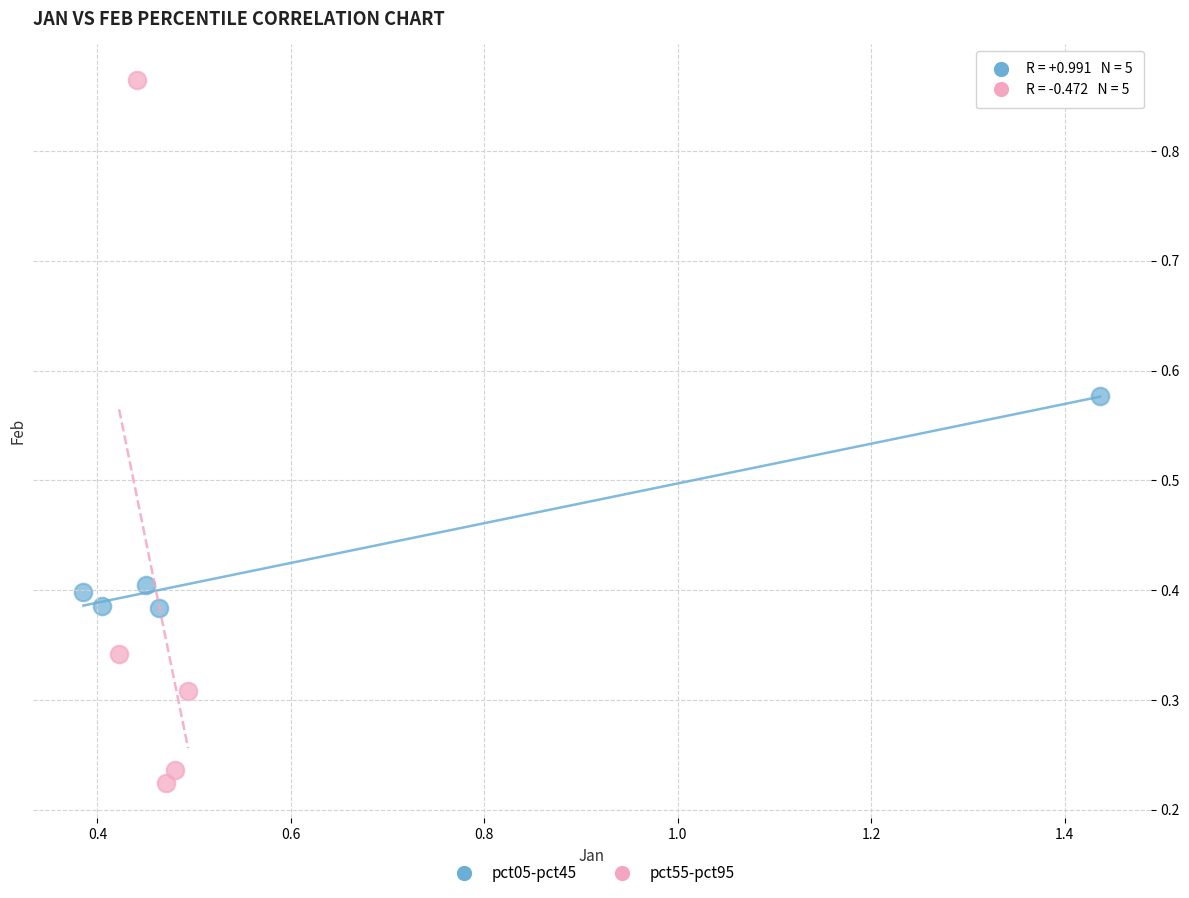

Which series reaches the minimum Y coordinate?

pct55-pct95